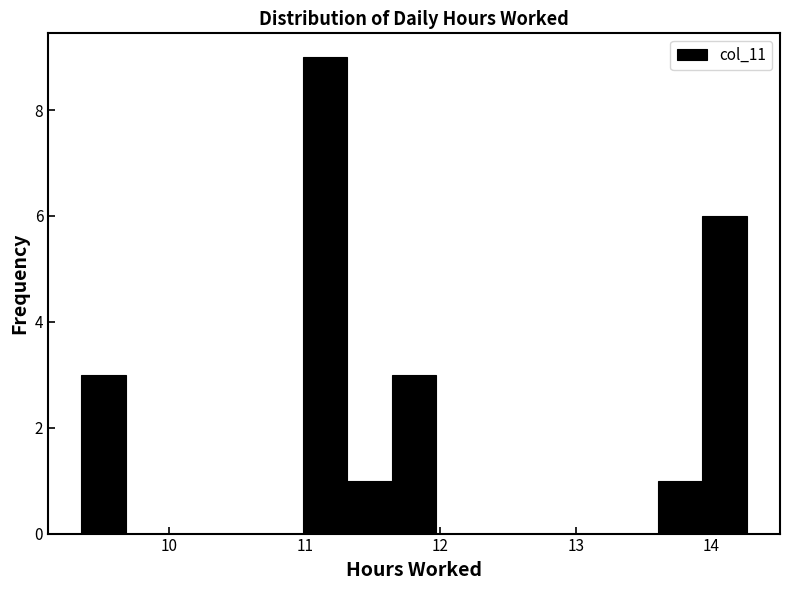

Around what value on the x-axis is the tallest bar? Give the approximate position of its centre, as read against the axis.

11.2